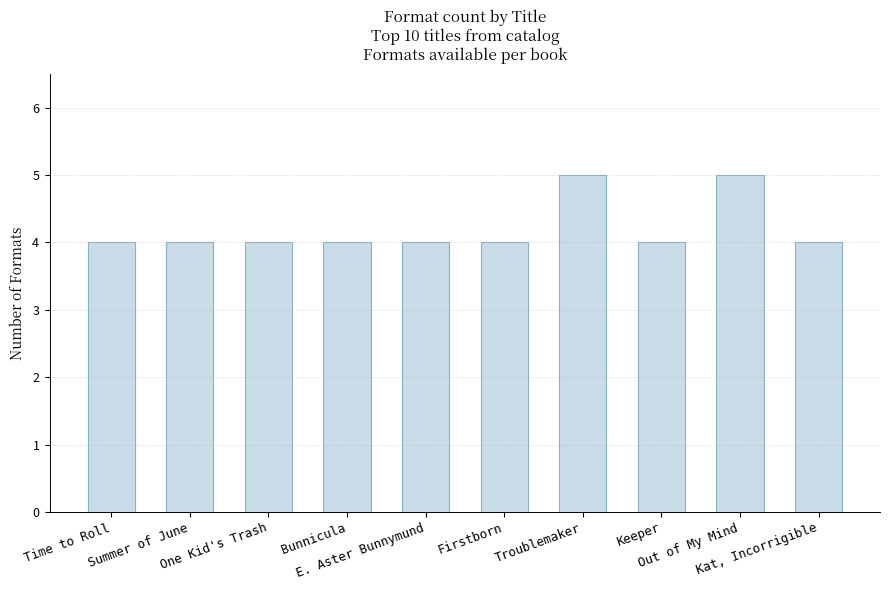

Approximately how many times larger is the value at Firstborn compared to Bunnicula?

1.0